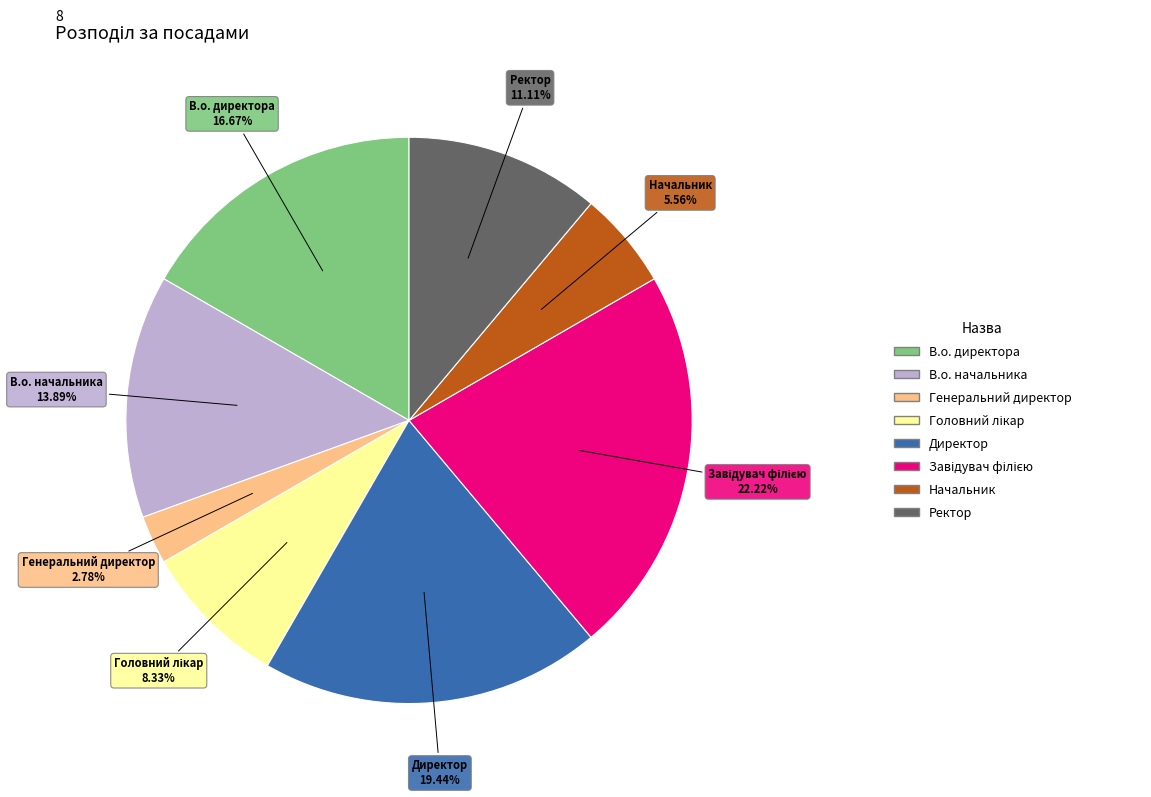

Is there a majority slice in this chart?

No